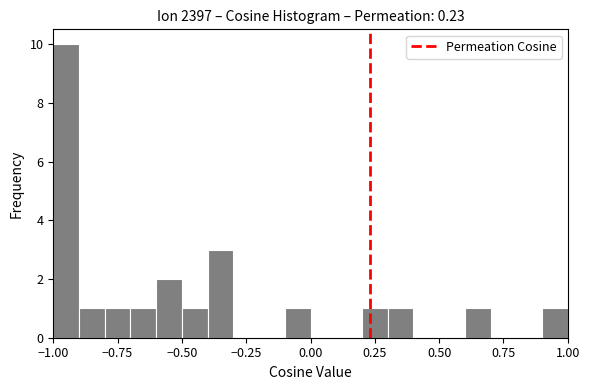

Around what value on the x-axis is the tallest bar? Give the approximate position of its centre, as read against the axis.

-0.95